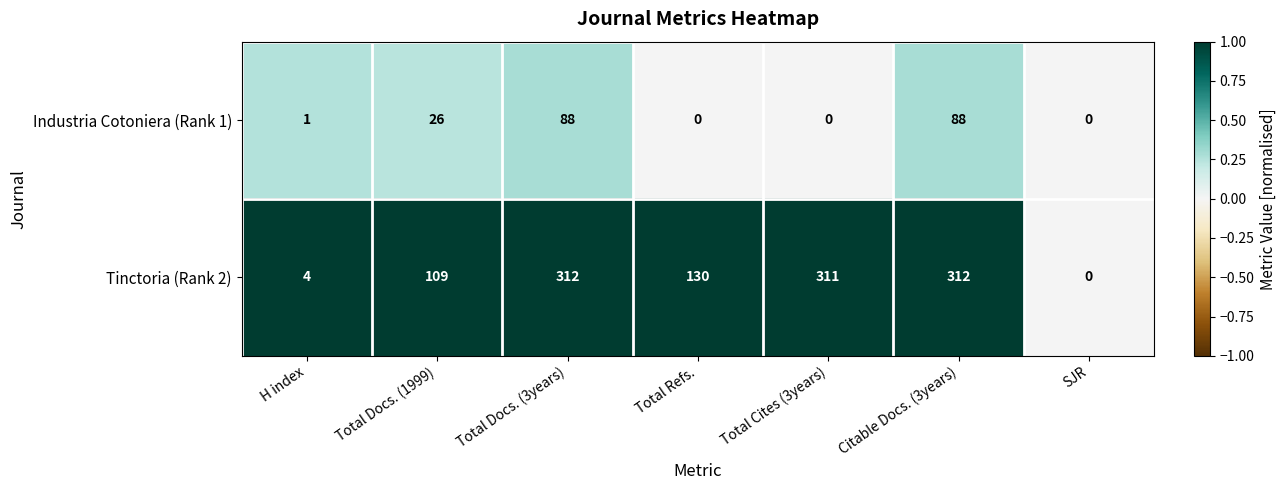

List the series in order of their peak value, lowest first.

Industria Cotoniera (Rank 1), Tinctoria (Rank 2)